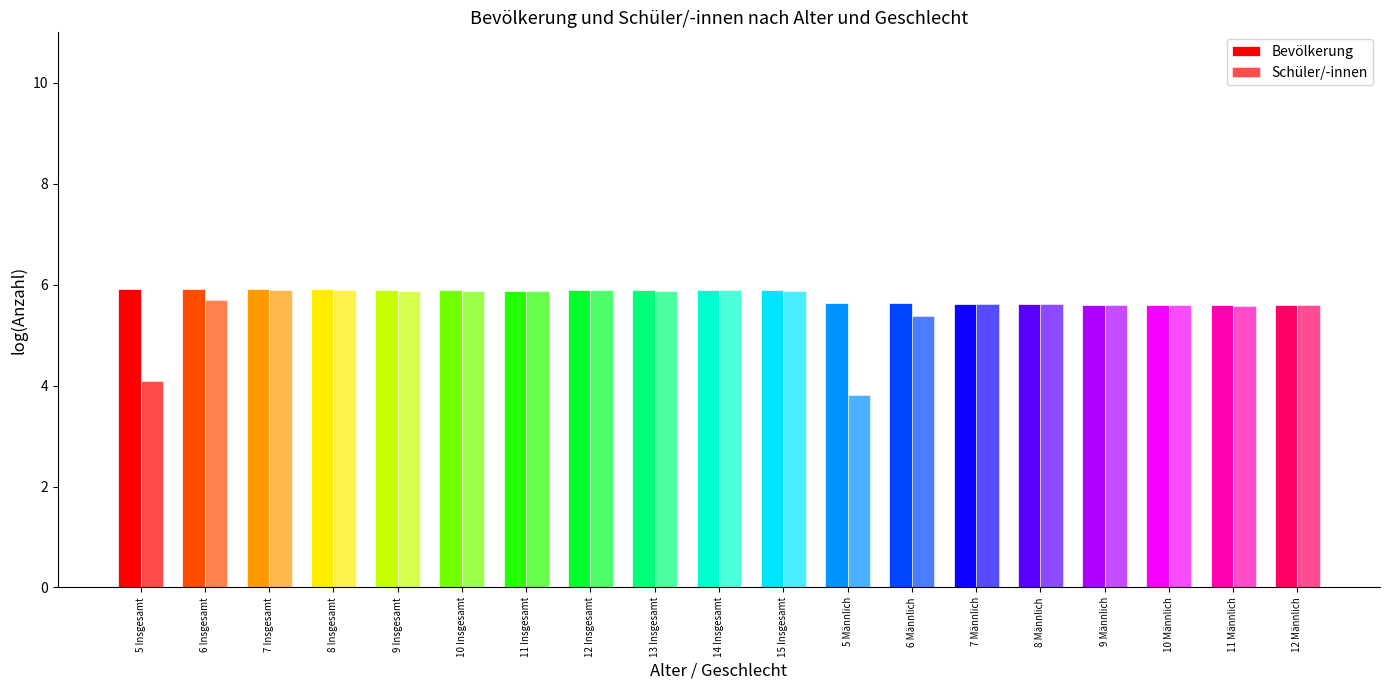

At which label is Schüler/-innen closest to 4?

5 Insgesamt